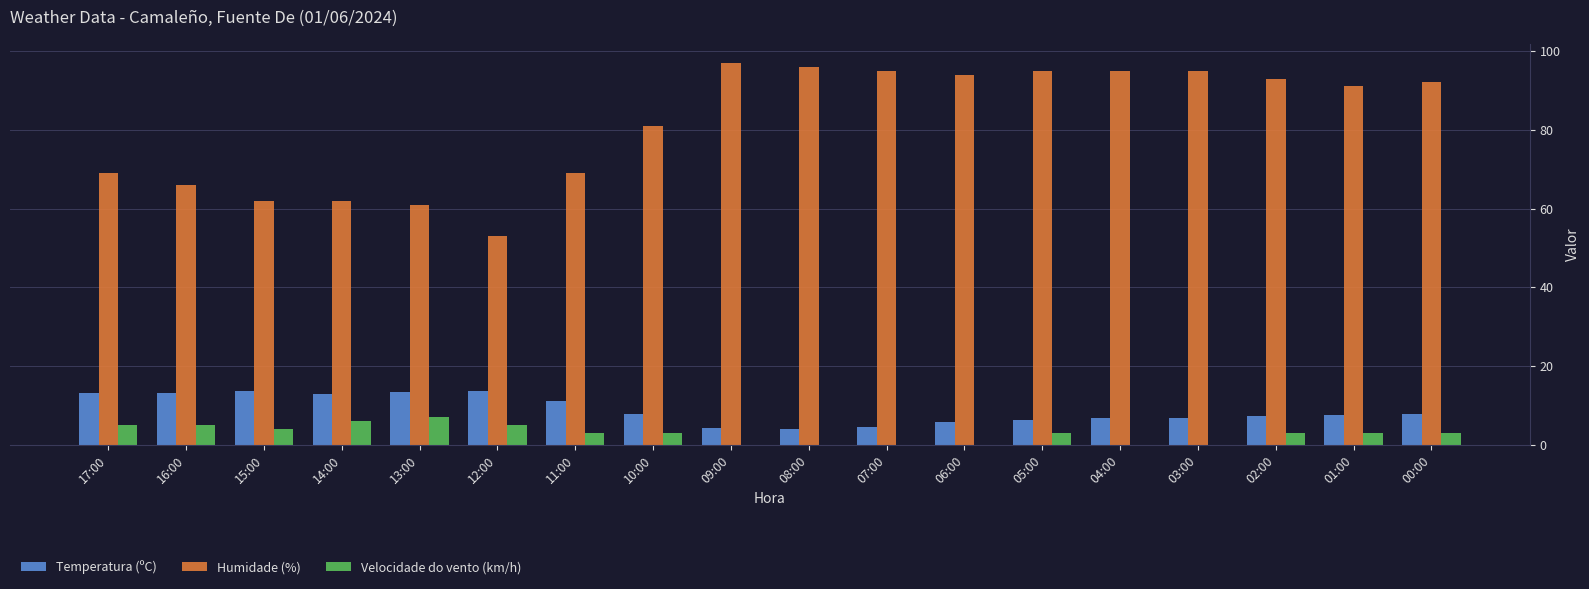

Is the value of Velocidade do vento (km/h) at 01:00 greater than the value of Humidade (%) at 12:00?

No